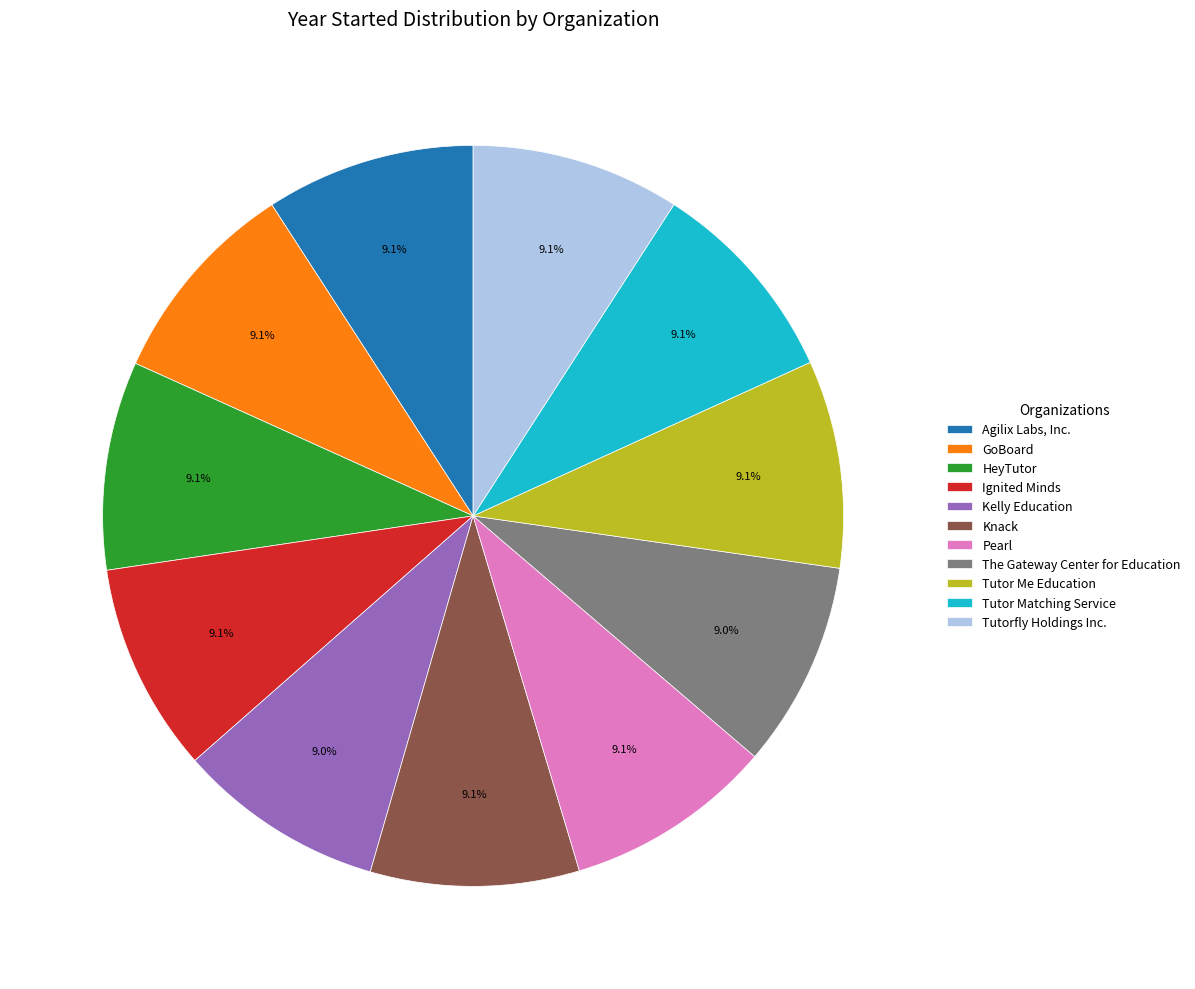

The Agilix Labs, Inc. slice represents 9% of the pie. True or false?

True